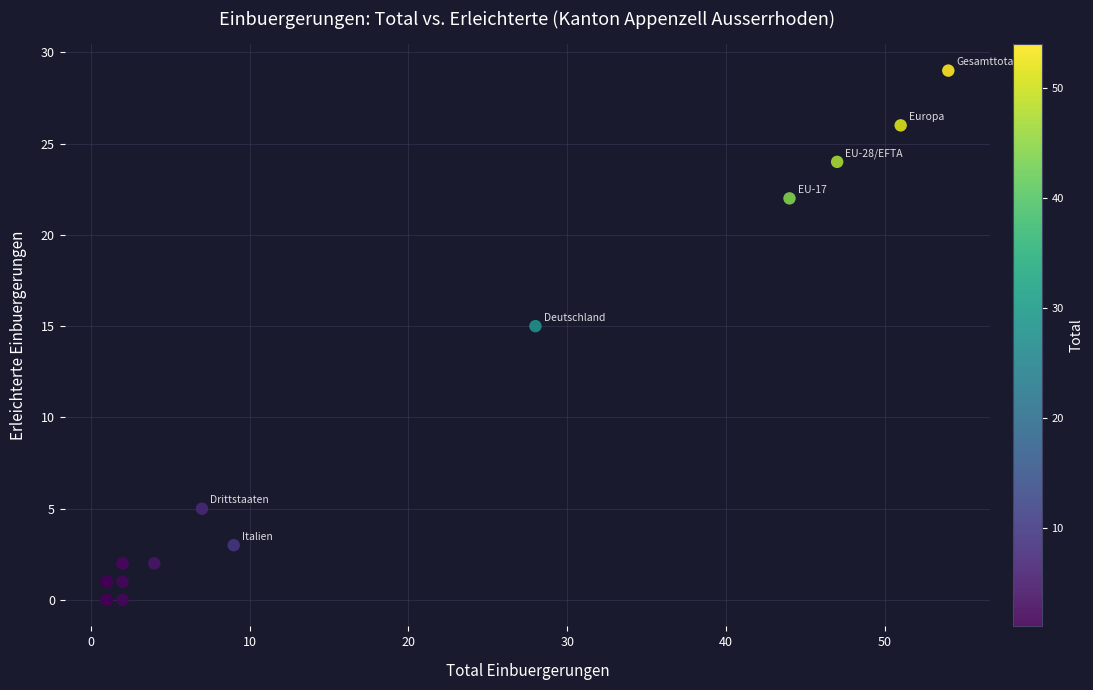

What Y value in the scatter plot is closest to 14?

15